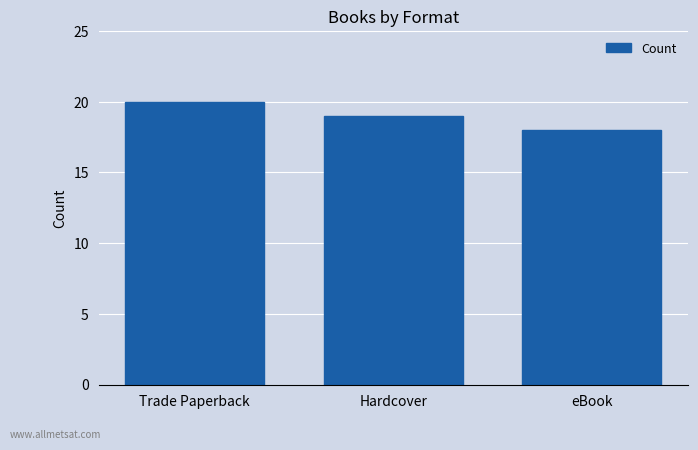

What is the ratio of the value at eBook to the value at Hardcover?

0.9